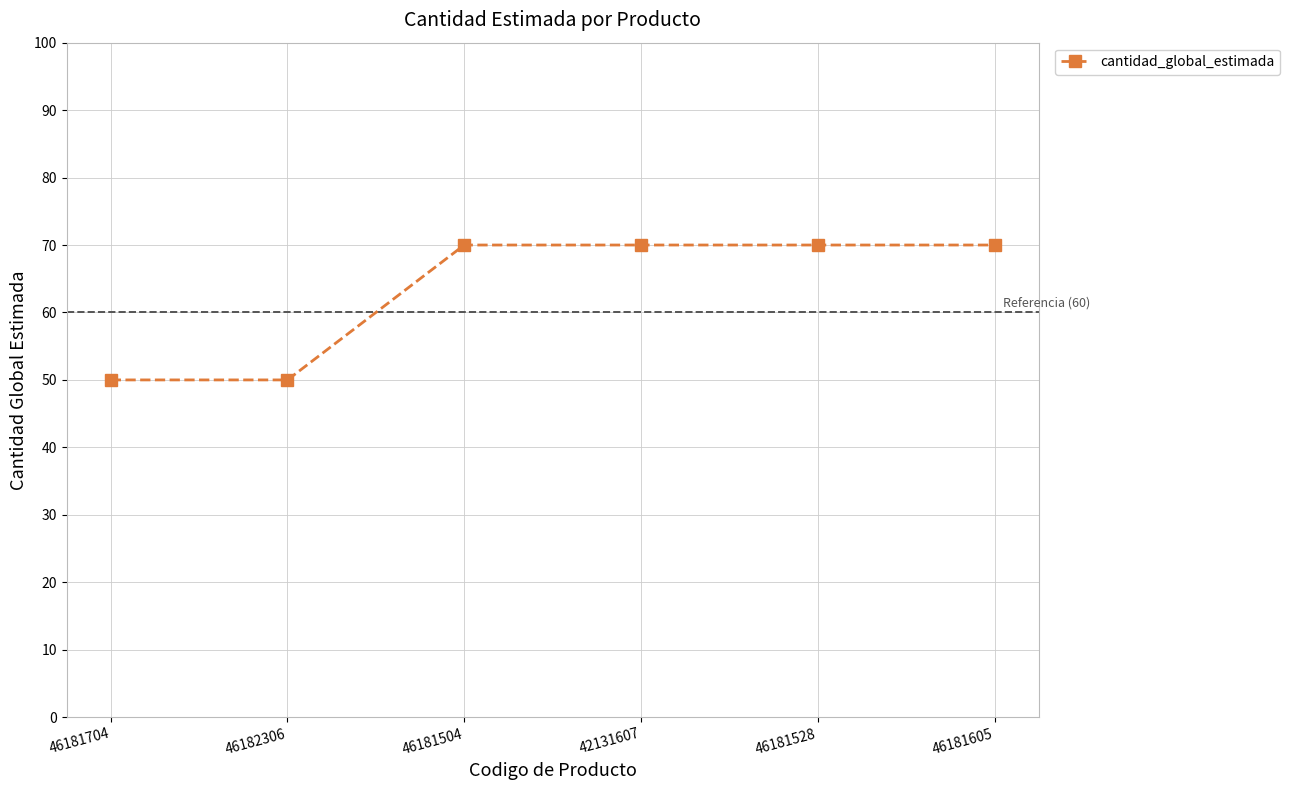

What is the greatest value displayed?

70